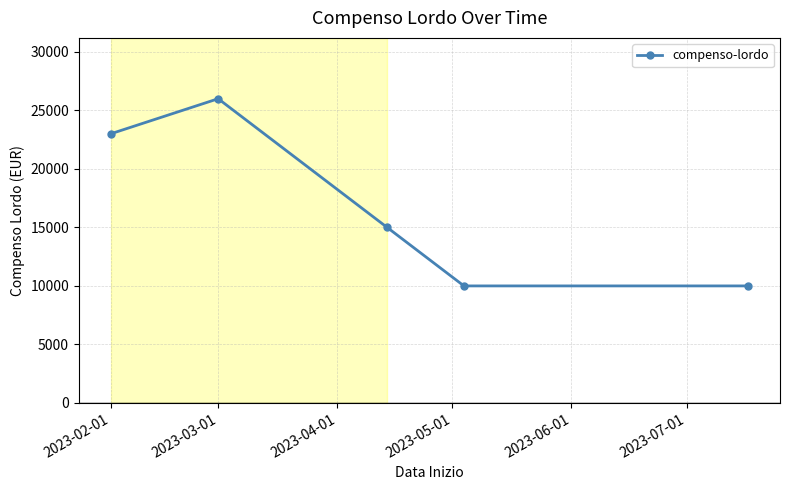

How many values are between 10000 and 23000?

4